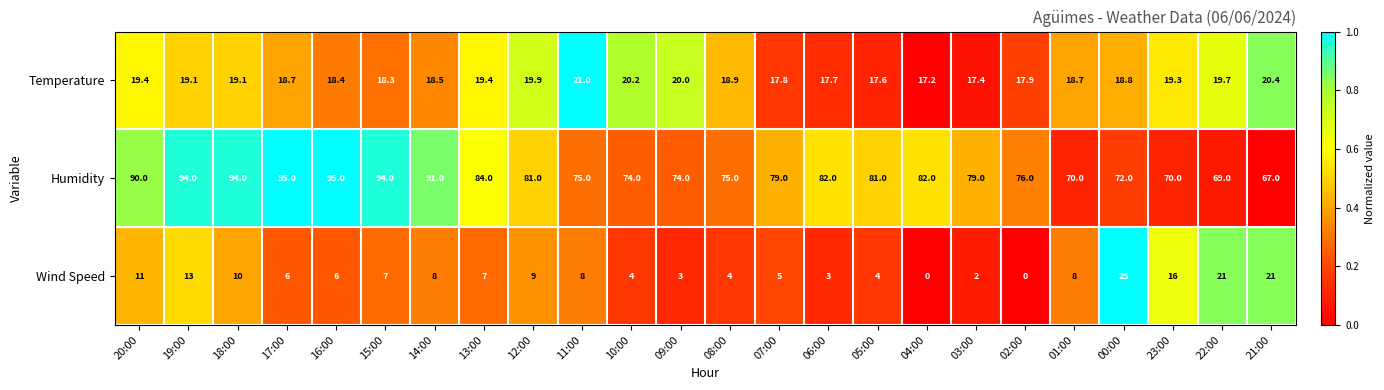

What is the difference between the highest and lowest values at 01:00?

62.0